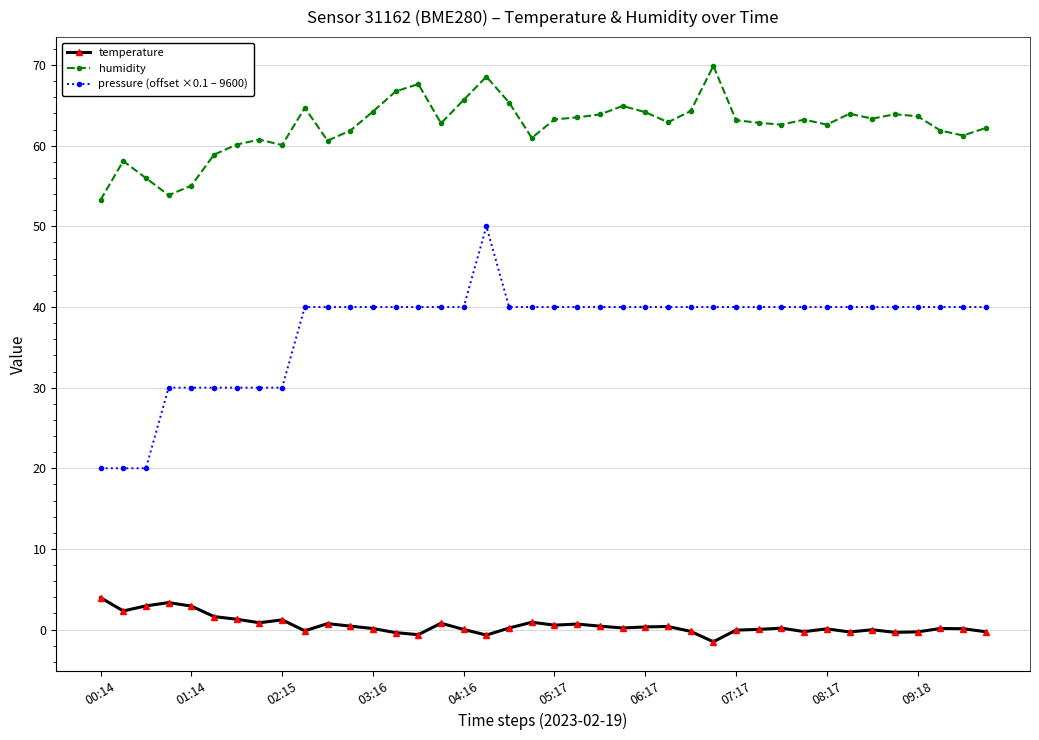

Which series has the largest range (max minus min)?

pressure (offset ×0.1 – 9600)